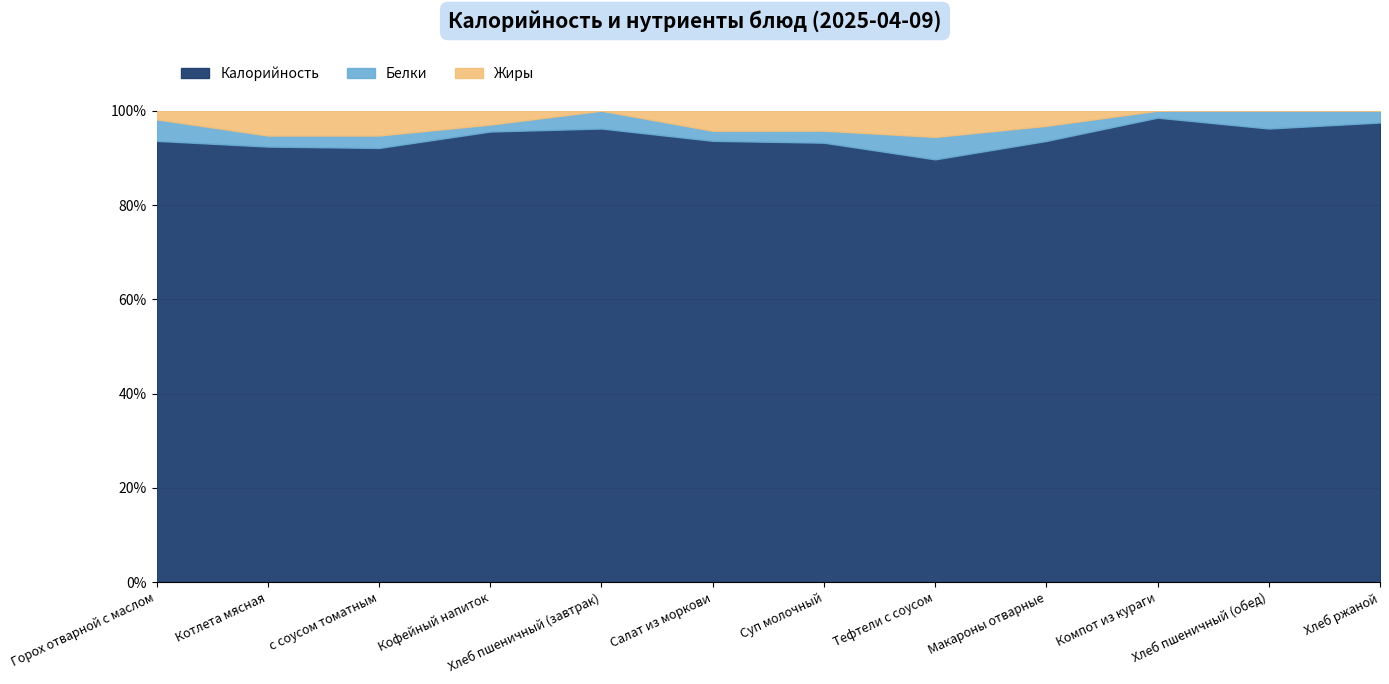

Which series has the largest total across all categories?

Калорийность